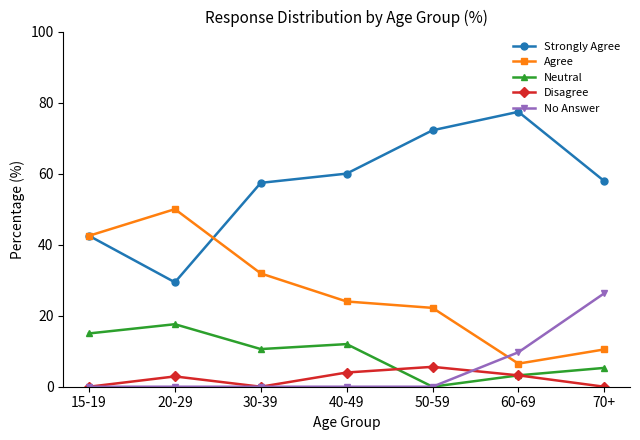

How many lines are shown in the chart?

5